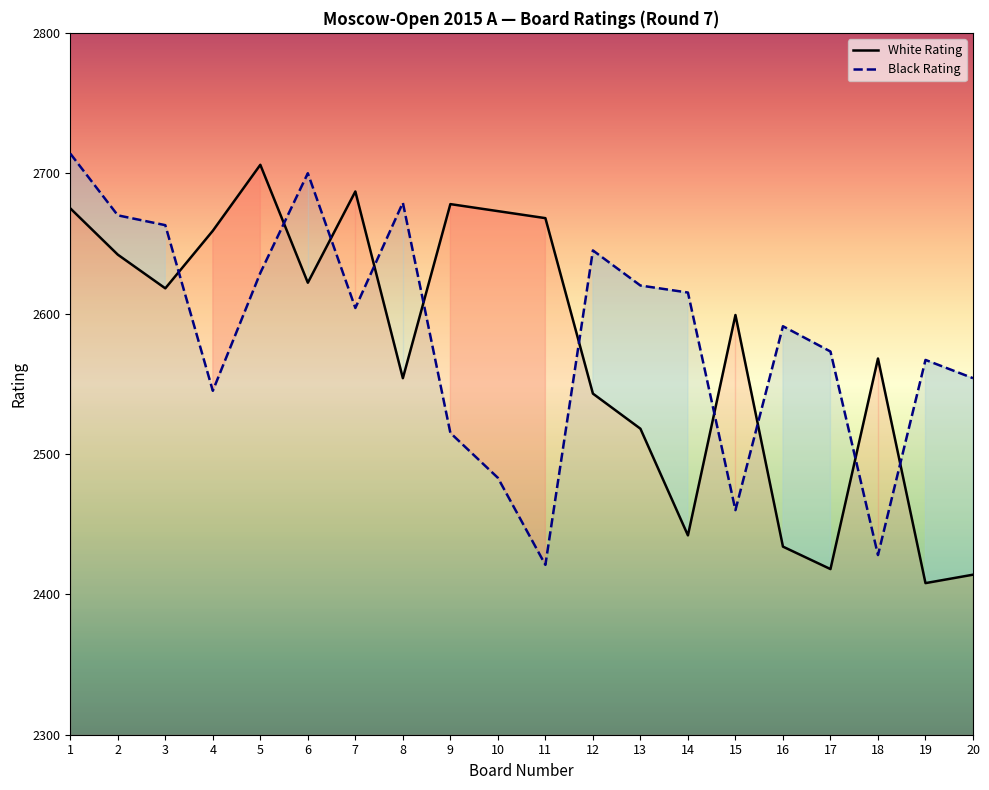

How many times do Black Rating and White Rating cross each other?

10